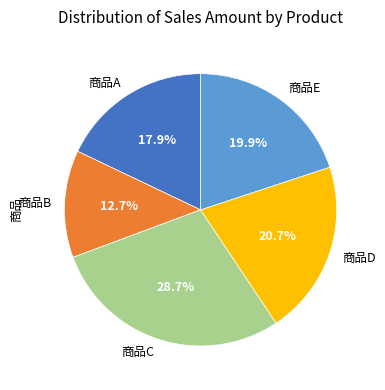

Rank the categories by value from highest to lowest.

商品C, 商品D, 商品E, 商品A, 商品B